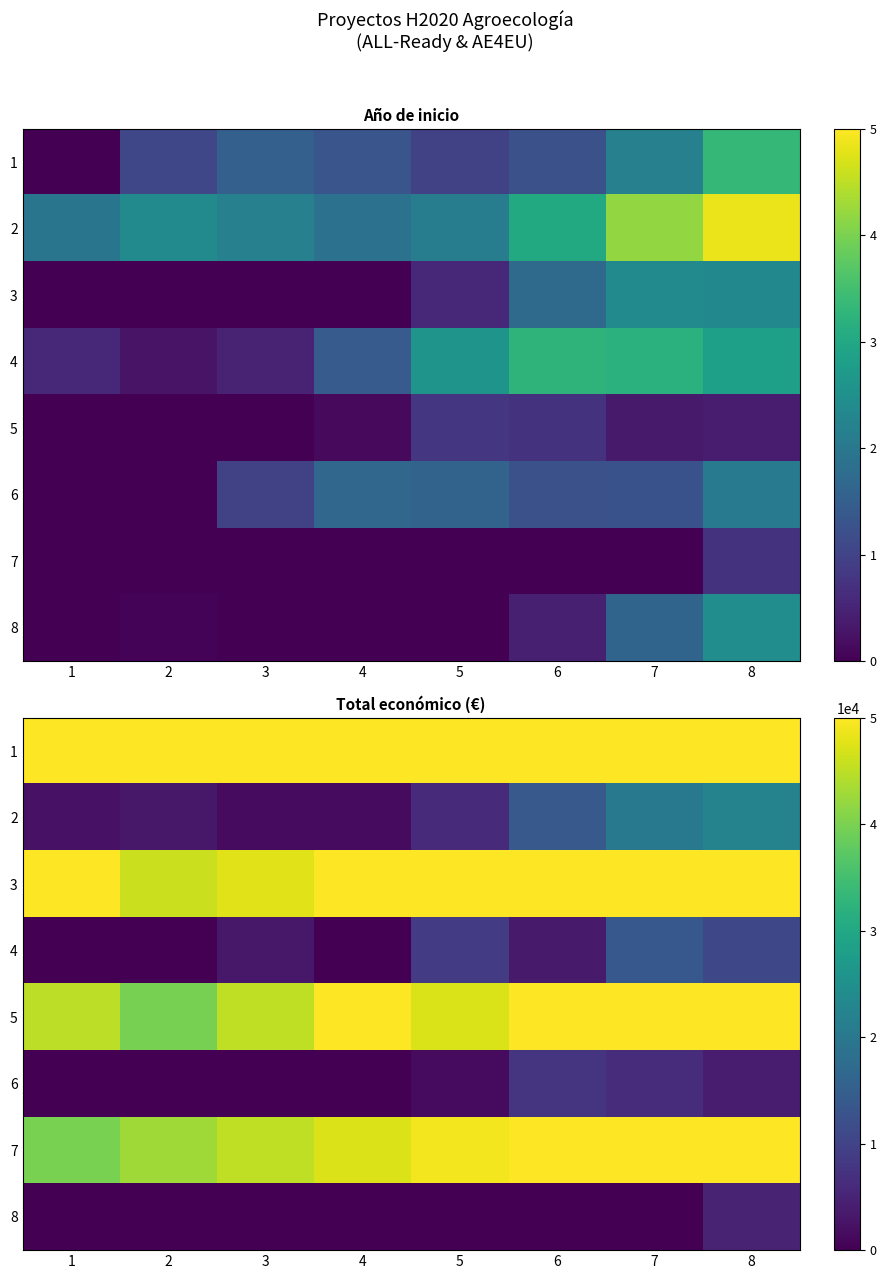

True or false: 4 has a value of -5370.4 at 2.

False